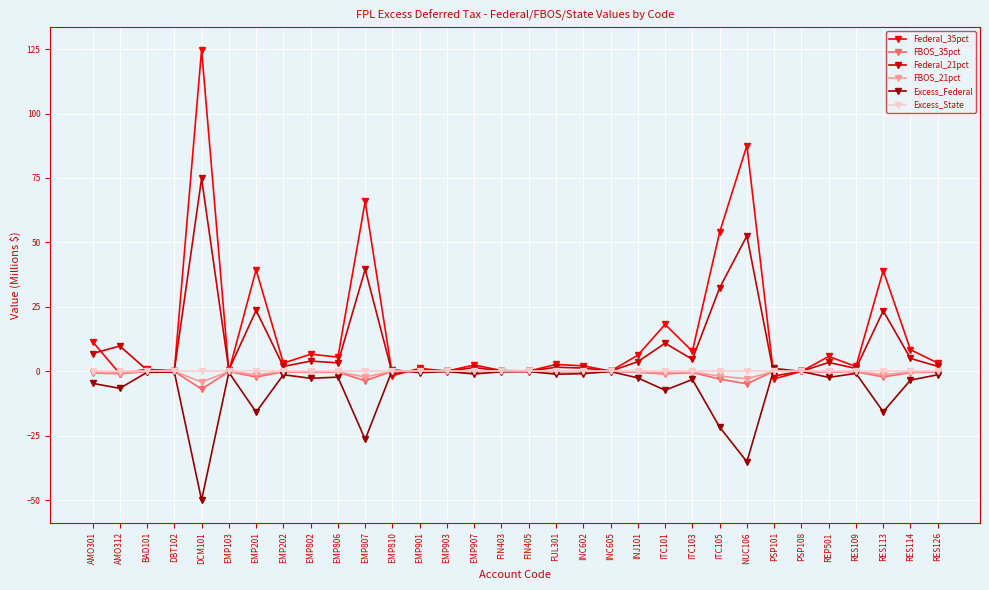

At which label does Excess_Federal reach its minimum?

DCM101